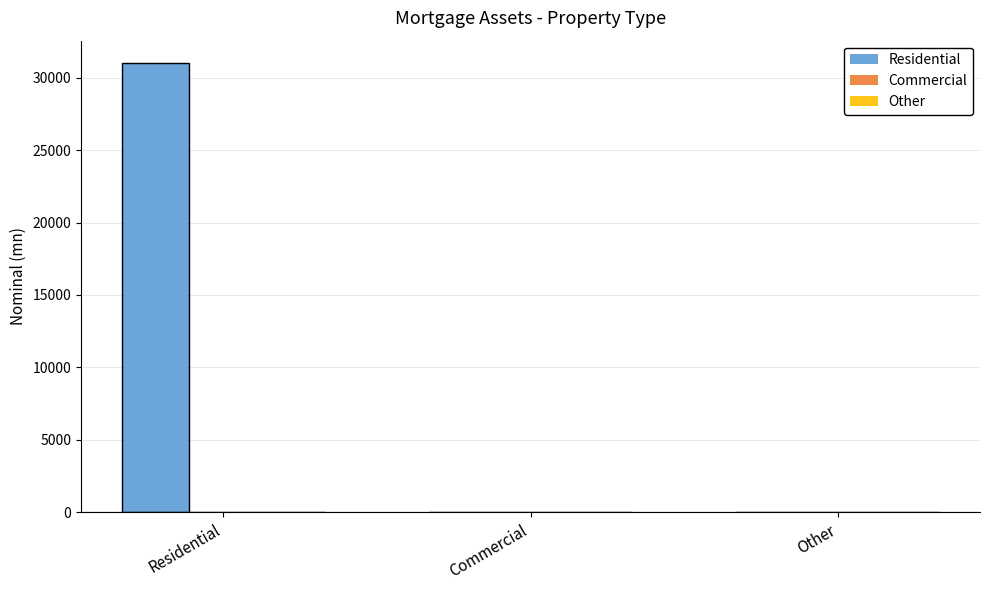

What is the greatest value displayed?

31001.1